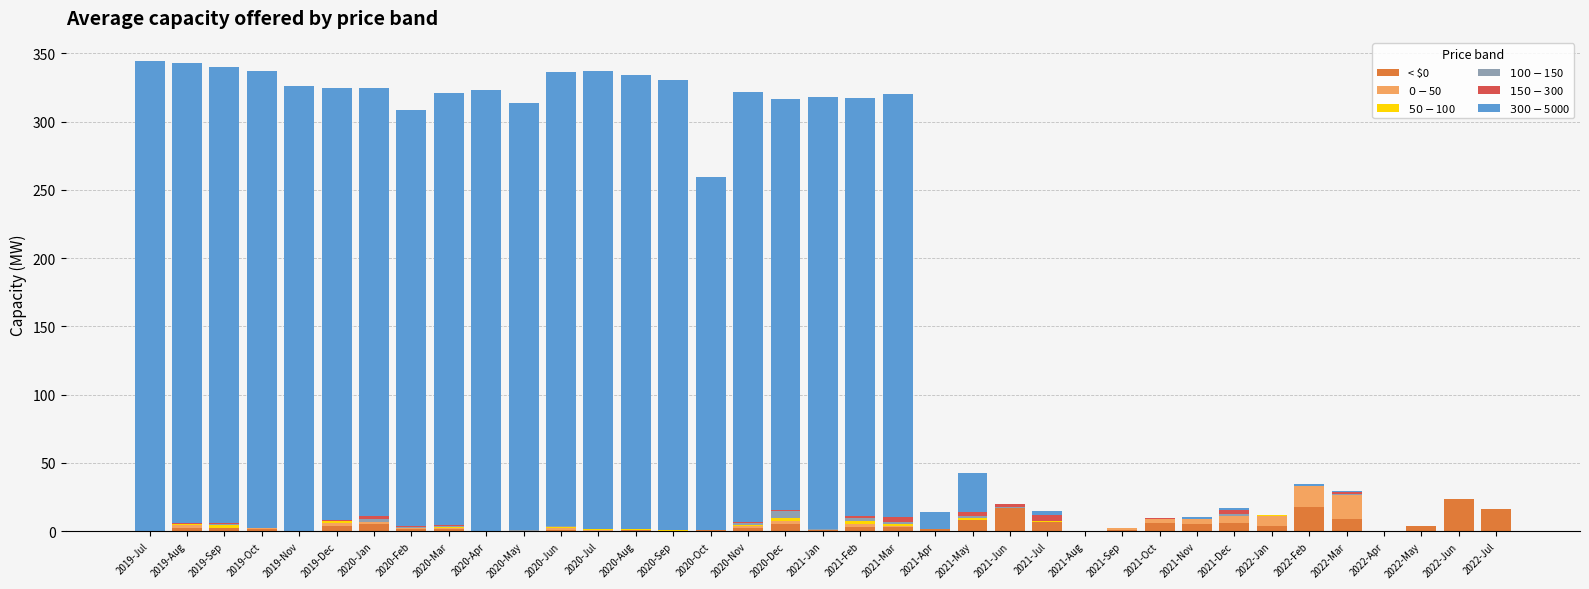

How many categories are shown in the chart?

37